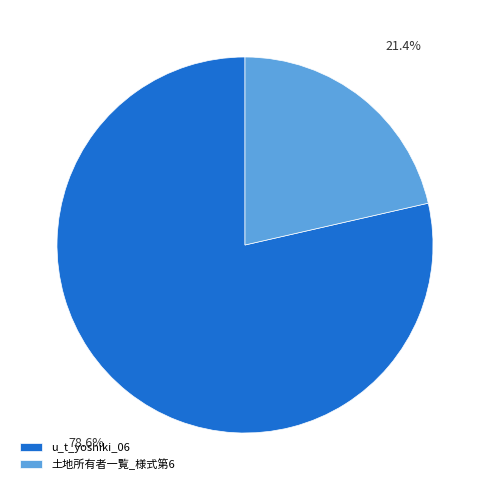

Rank the categories by value from highest to lowest.

u_t_yoshiki_06, 土地所有者一覧_様式第6